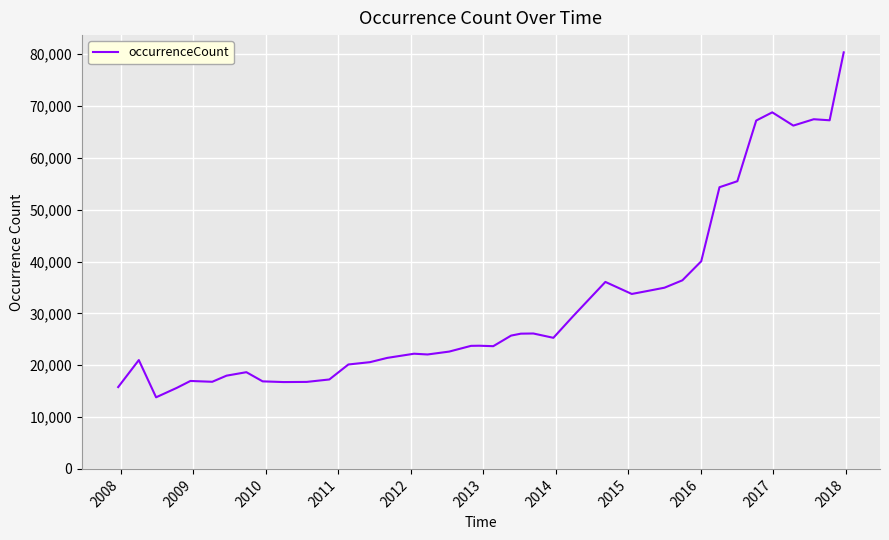

What is the difference between the maximum and minimum values?

66529